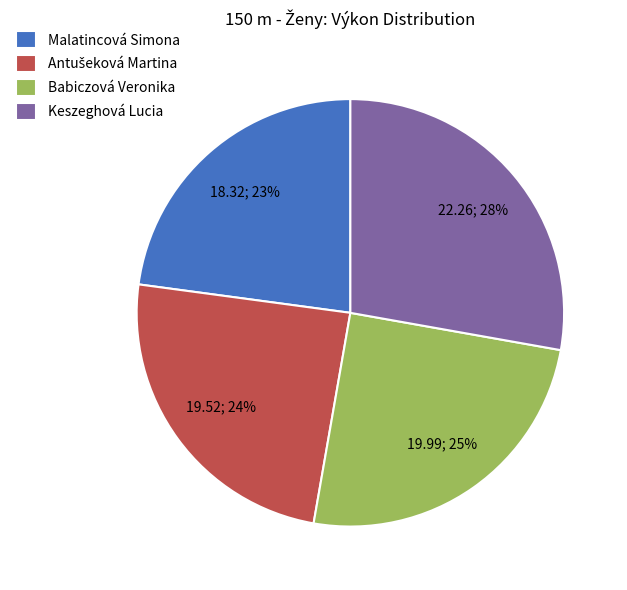

Is it true that Babiczová Veronika is 36% of the pie?

False